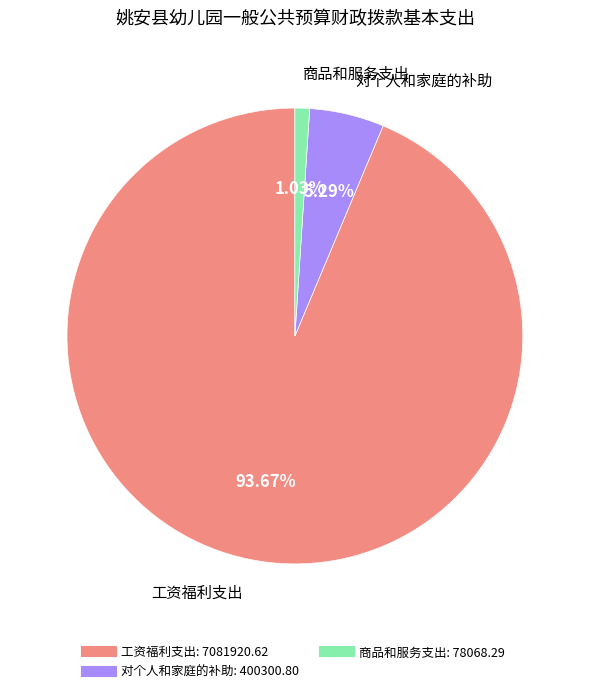

Is there a majority slice in this chart?

Yes